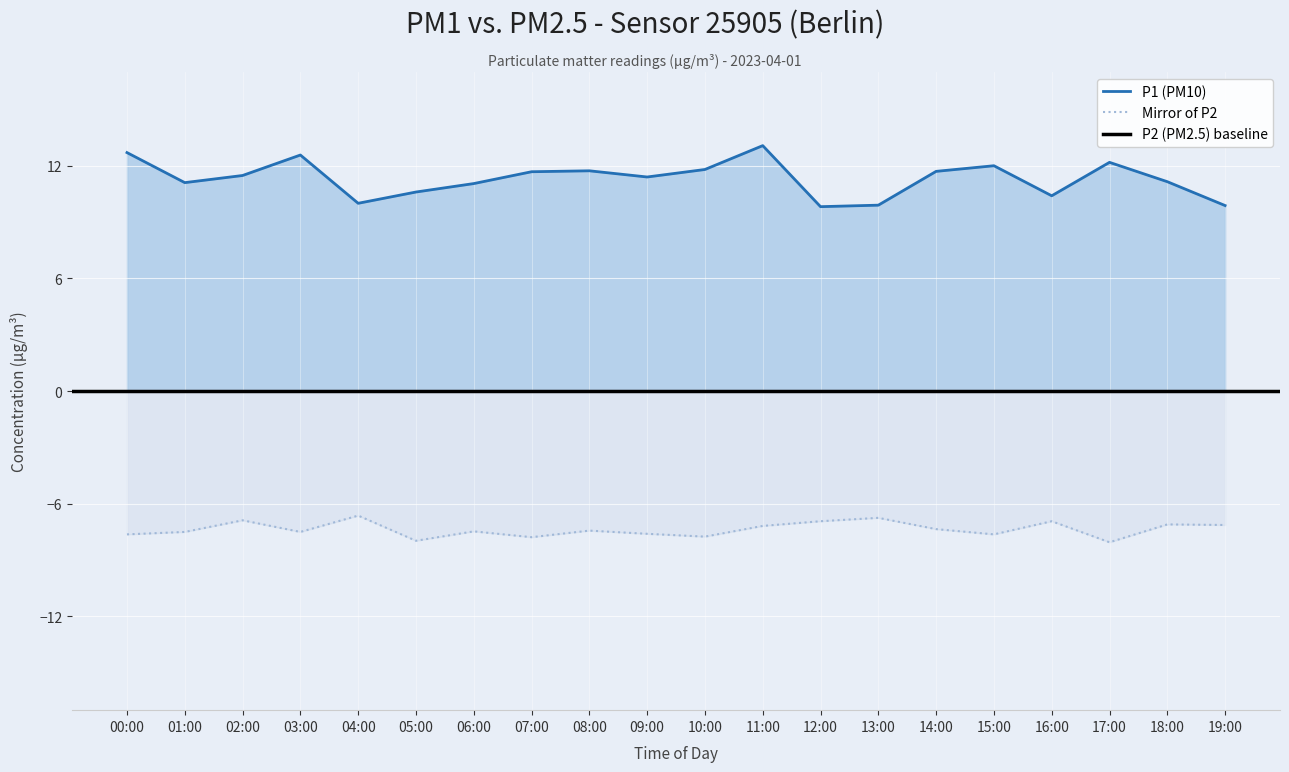

What is the label of the 19th point from the right?

01:00